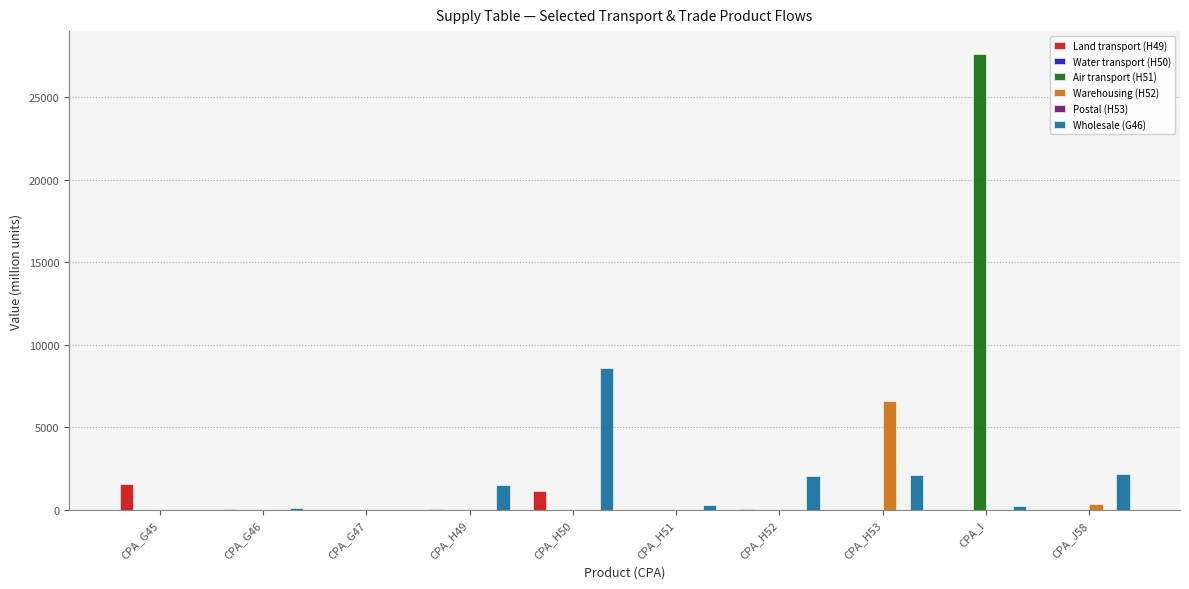

The value of Air transport (H51) at CPA_I is 43928. True or false?

False